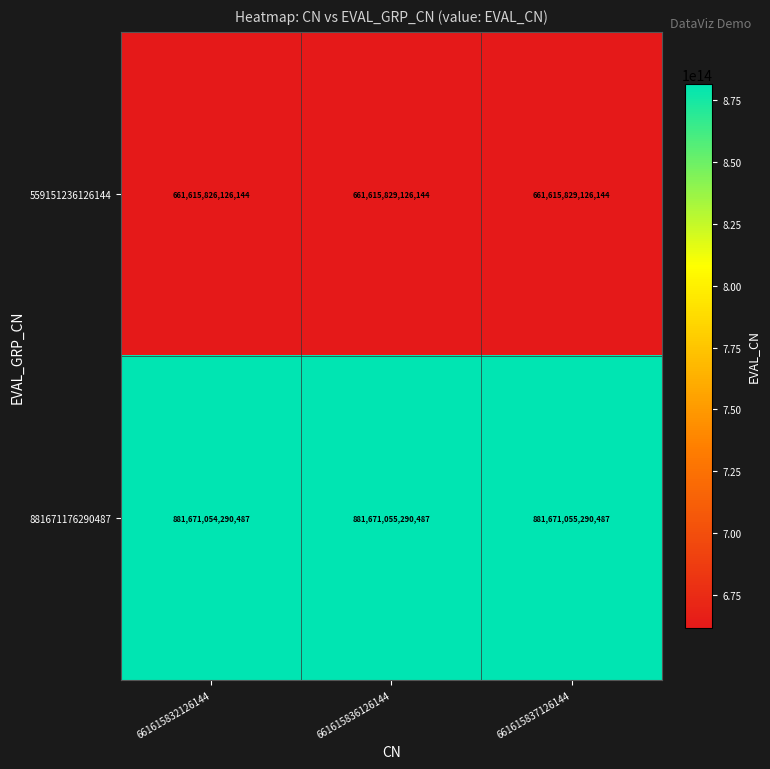

The 881671176290487 series shows 881671054290487 at 661615832126144. True or false?

True